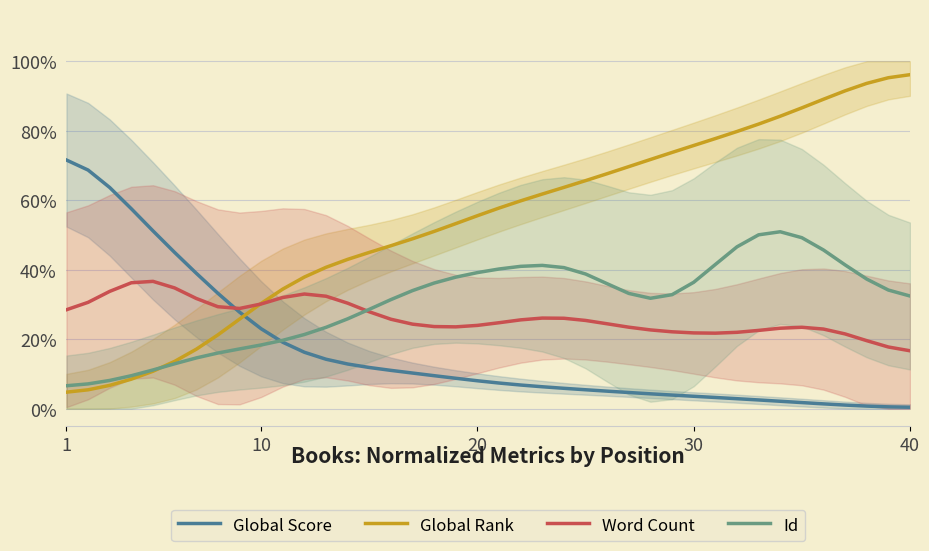

Does the chart have visible grid lines?

Yes